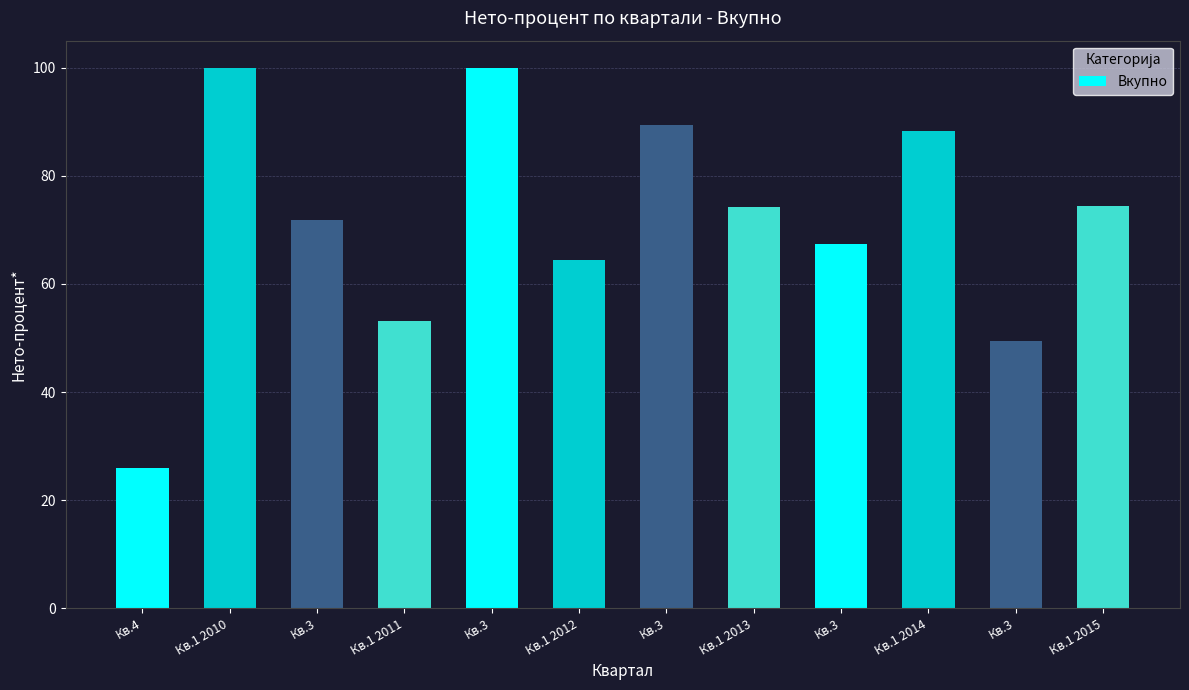

Reading right to left, transcribe all the data shown in this chart.

Кв.1 2015=74.5	Кв.3=49.4	Кв.1 2014=88.3	Кв.3=67.3	Кв.1 2013=74.3	Кв.3=89.4	Кв.1 2012=64.4	Кв.3=100.0	Кв.1 2011=53.2	Кв.3=71.8	Кв.1 2010=100.0	Кв.4=26.0